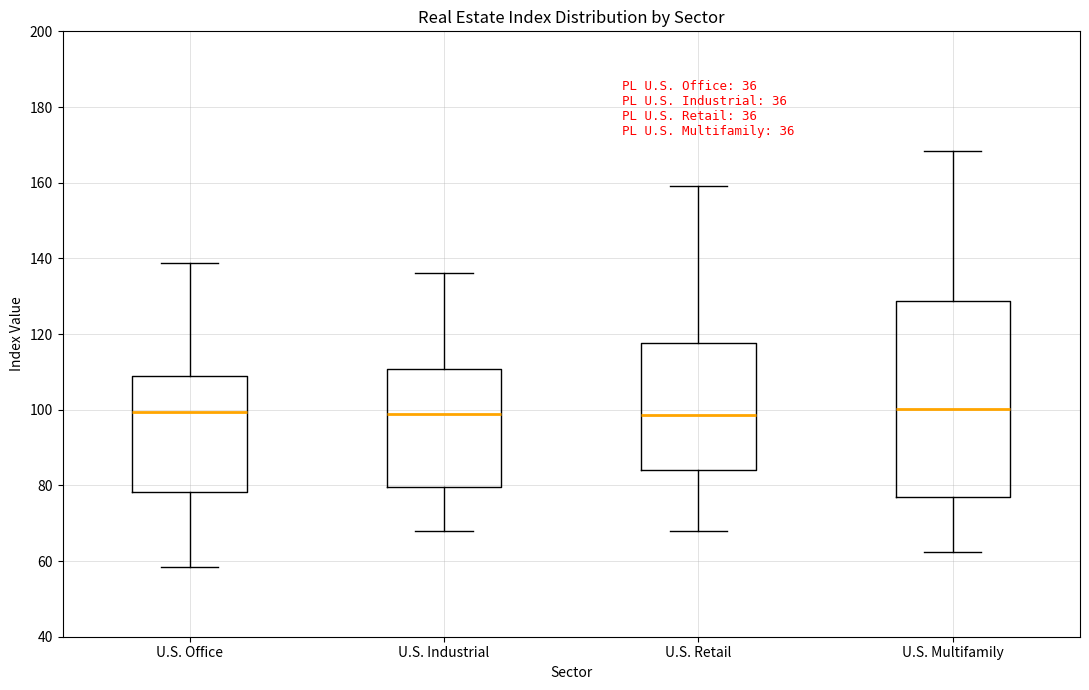

Reading left to right, transcribe this box plot: for each box, give where its median line is, the range the box spans, and where its two whiskers end, as read against the y-axis. The values are not printed on the chart, so give them approximately, as read against the axis.

U.S. Office: median 100, box 78 to 108, whiskers 58 to 138
U.S. Industrial: median 98, box 80 to 110, whiskers 68 to 136
U.S. Retail: median 98, box 84 to 118, whiskers 68 to 160
U.S. Multifamily: median 100, box 76 to 128, whiskers 62 to 168